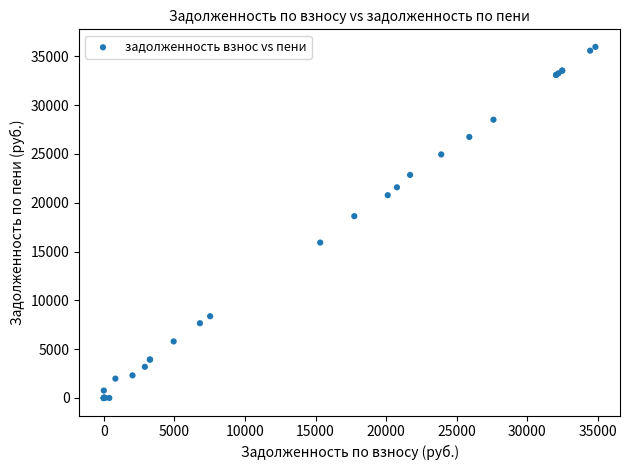

What Y value in the scatter plot is closest to 17987?

18630.0